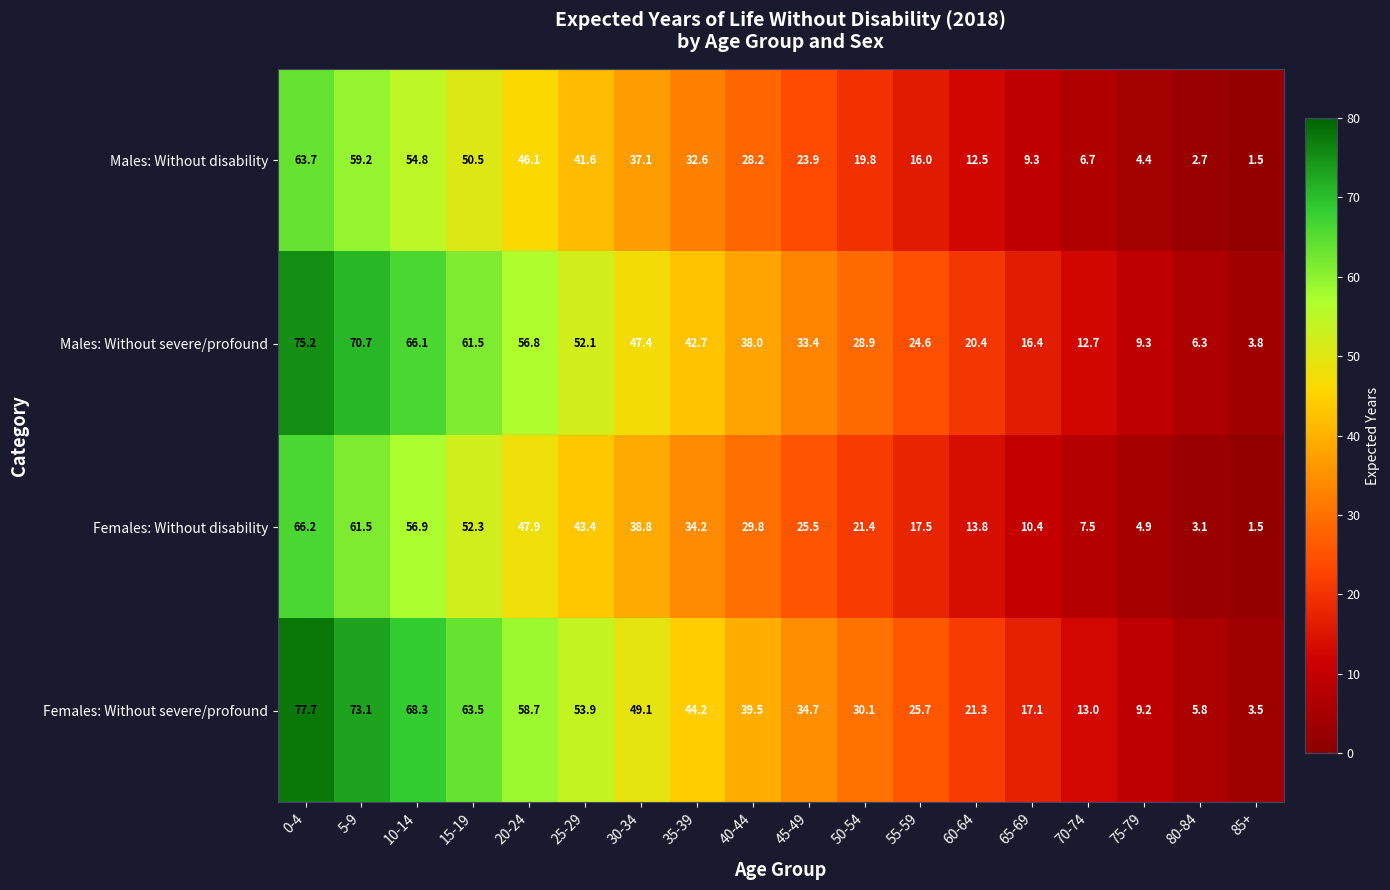

What is the sum of the Males: Without disability values at 55-59 and 20-24?

62.1